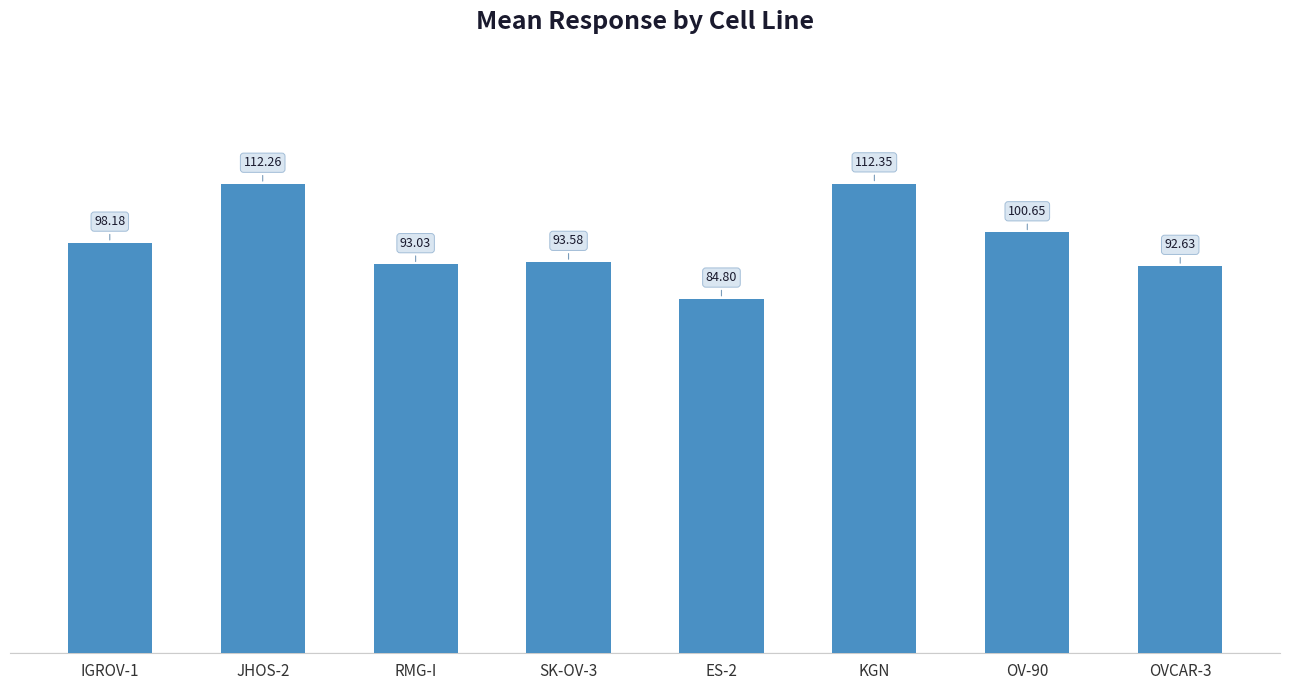

Which category has the lowest value across all series?

ES-2